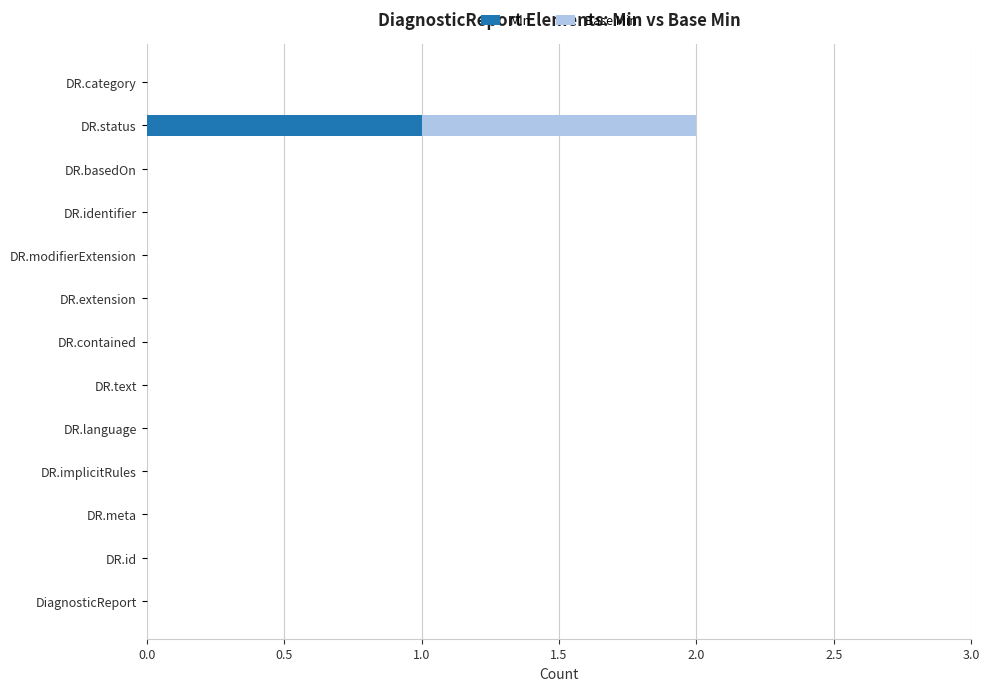

The Min series shows -1 at DR.basedOn. True or false?

False